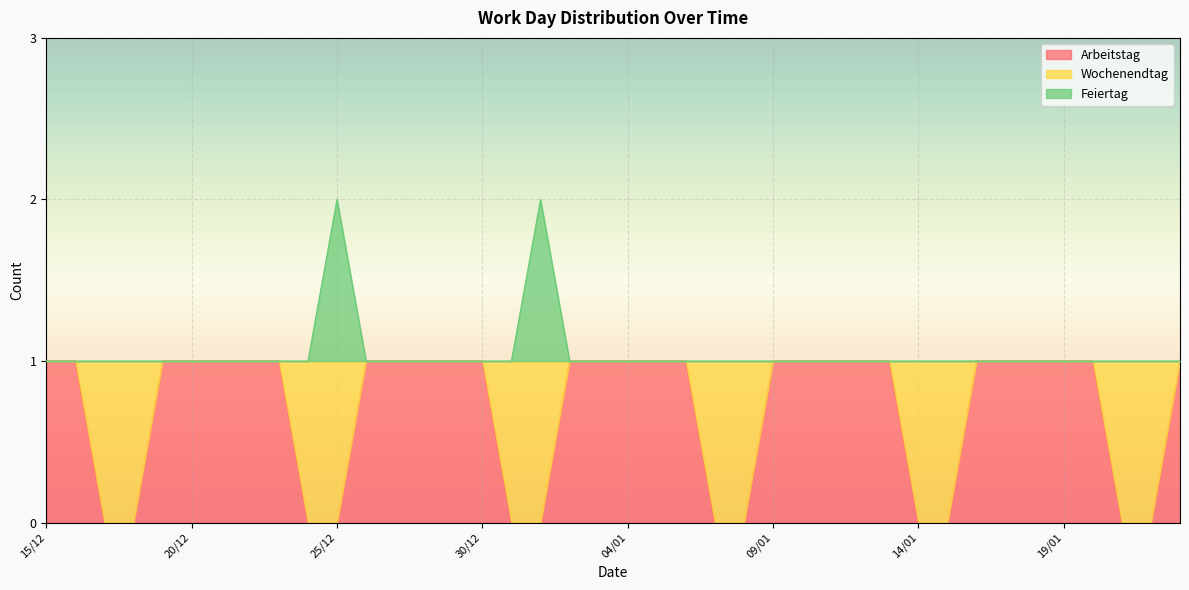

At how many categories does at least one series exceed 1?

2